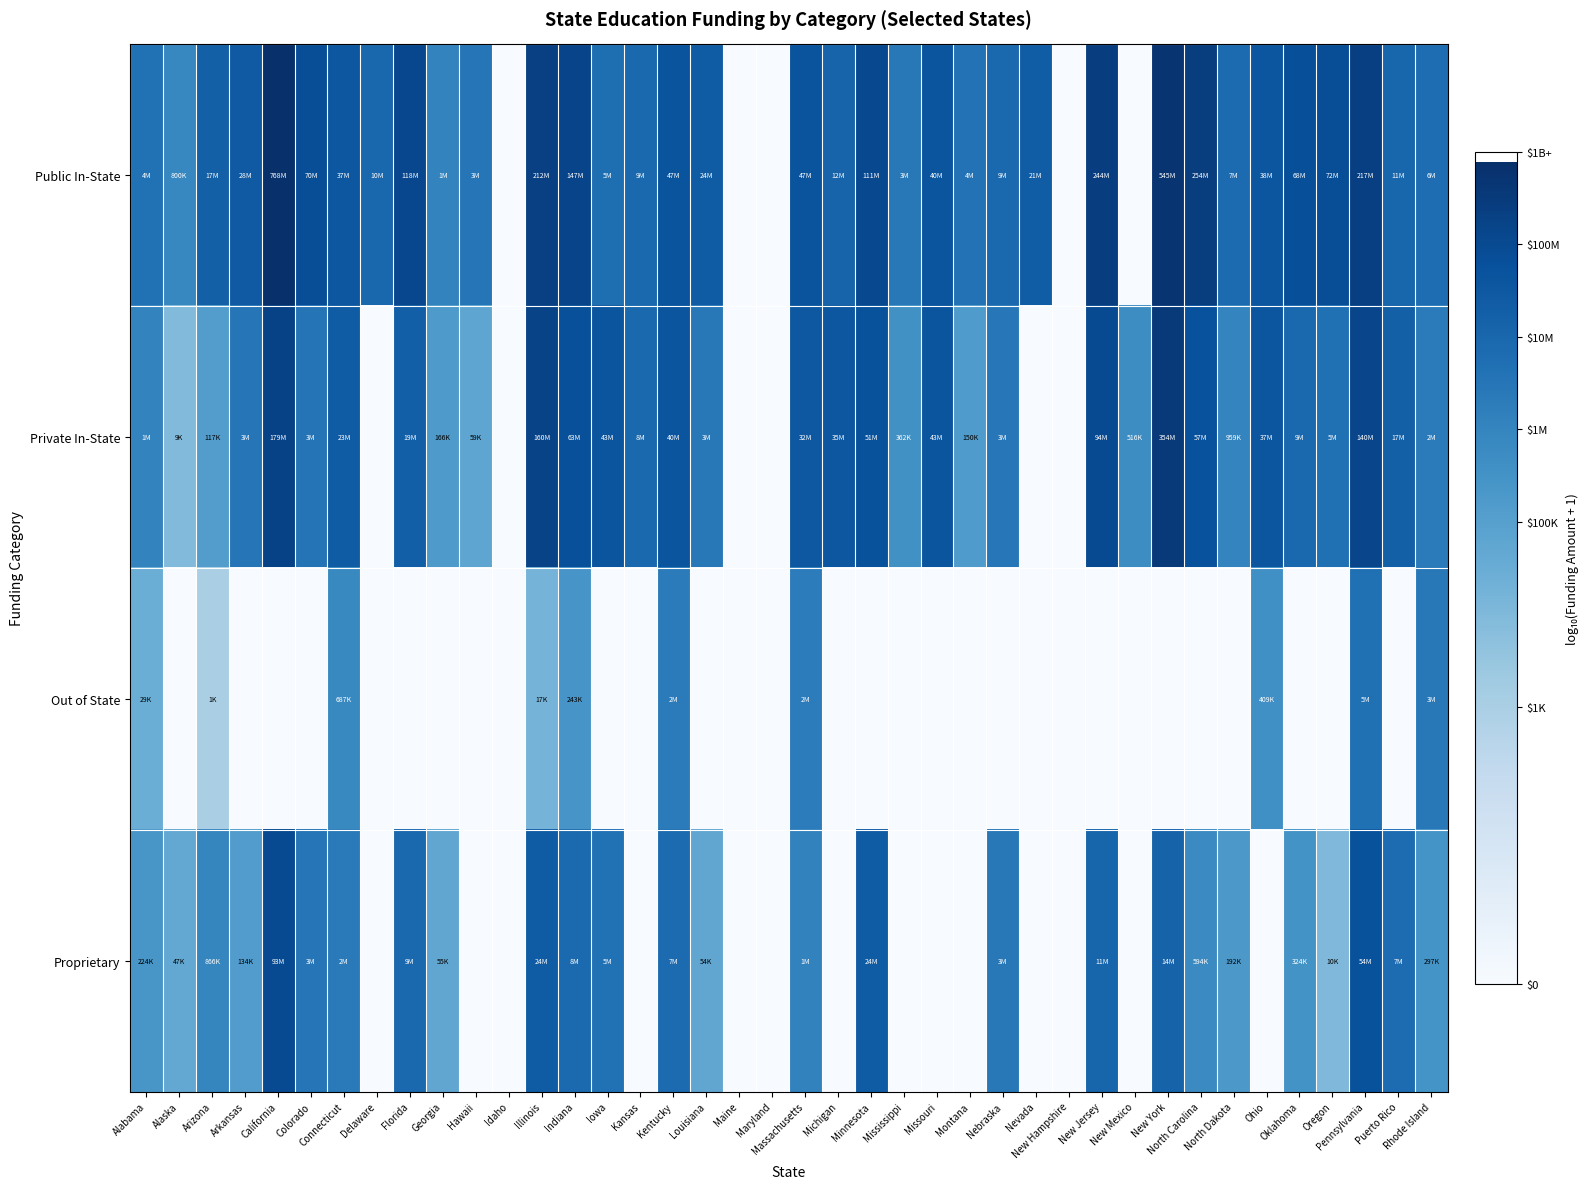

List the series in order of their peak value, highest first.

Public In-State, Private In-State, Proprietary, Out of State